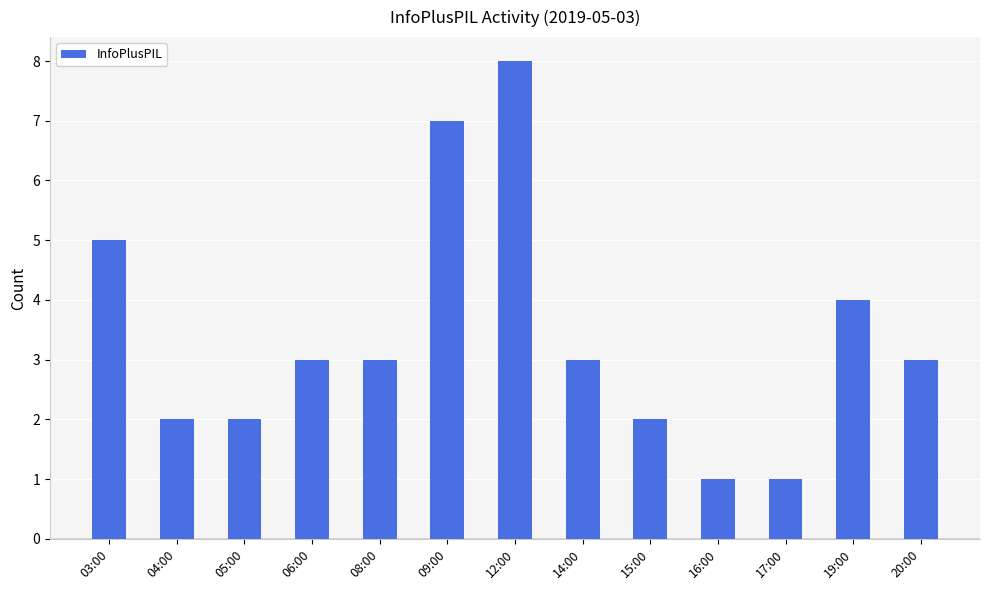

Between 17:00 and 19:00, which is larger?

19:00